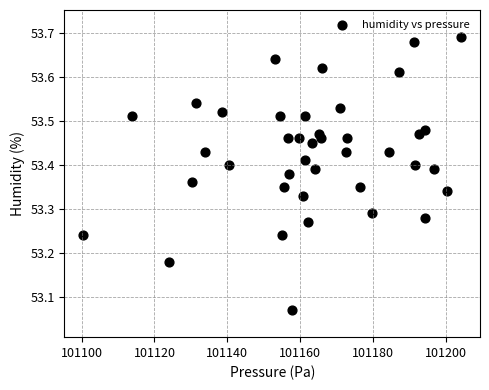

What is the range of Y values (max minus min)?

0.6